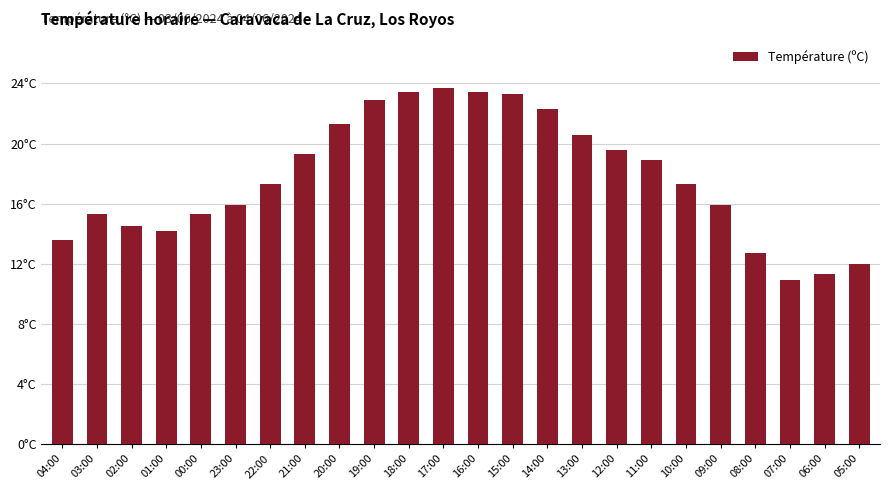

Between 18:00 and 07:00, which is larger?

18:00